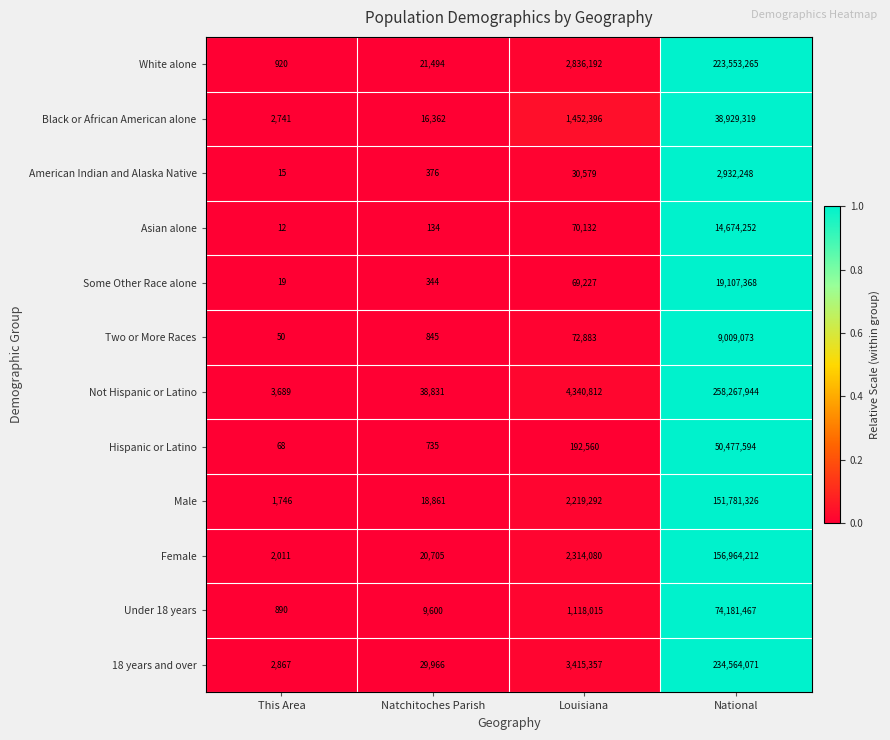

What is the greatest value displayed?

258267944